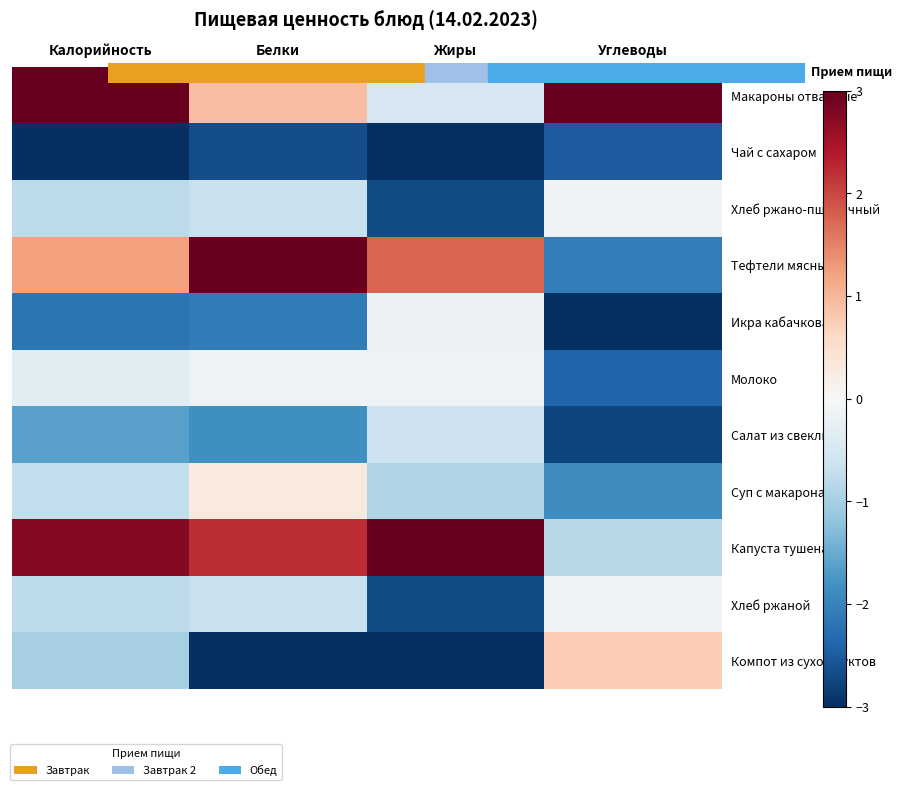

Which series has the largest range (max minus min)?

Тефтели мясные